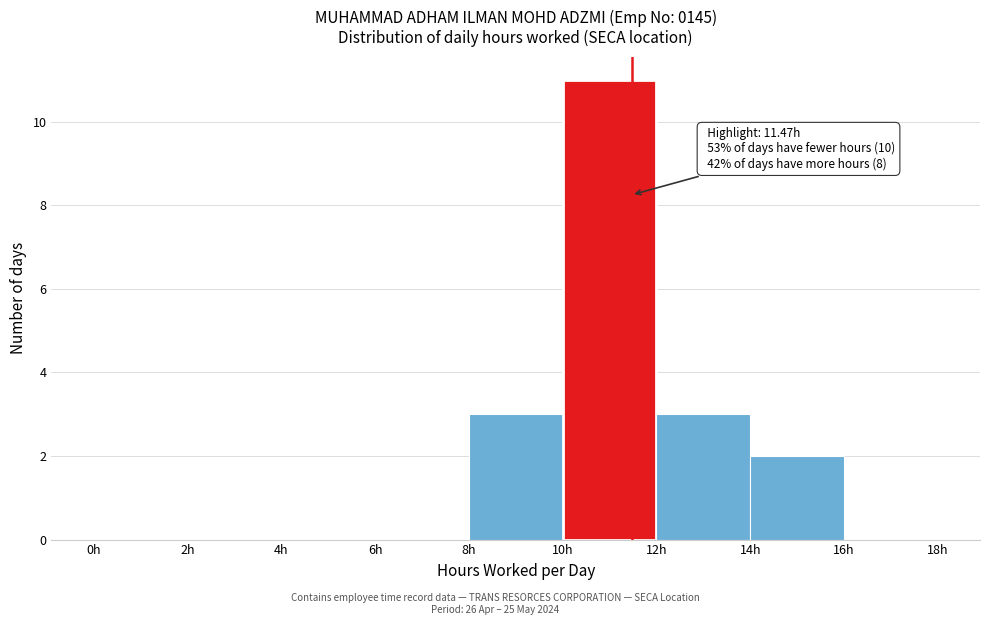

Over which range of the x-axis is the bar tallest?

10 to 12